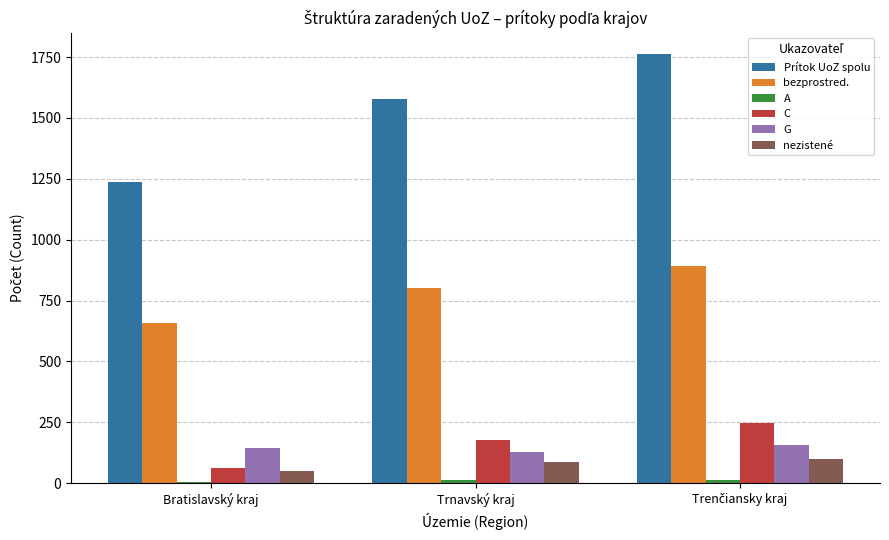

Is it true that bezprostred. equals 658 at Bratislavský kraj?

True